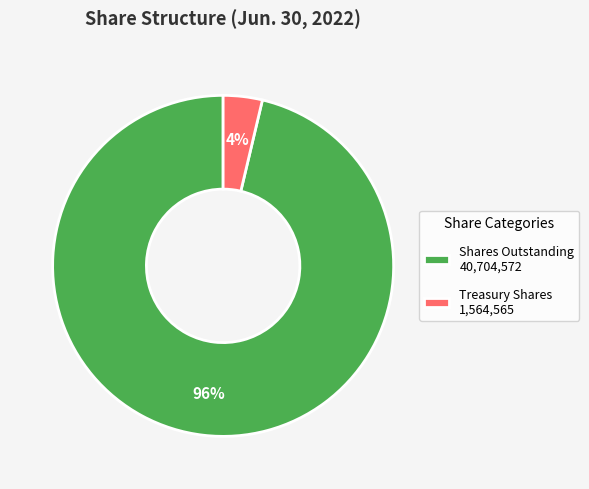

Is the sum of Shares Outstanding 40,704,572 and Treasury Shares 1,564,565 greater than half?

Yes